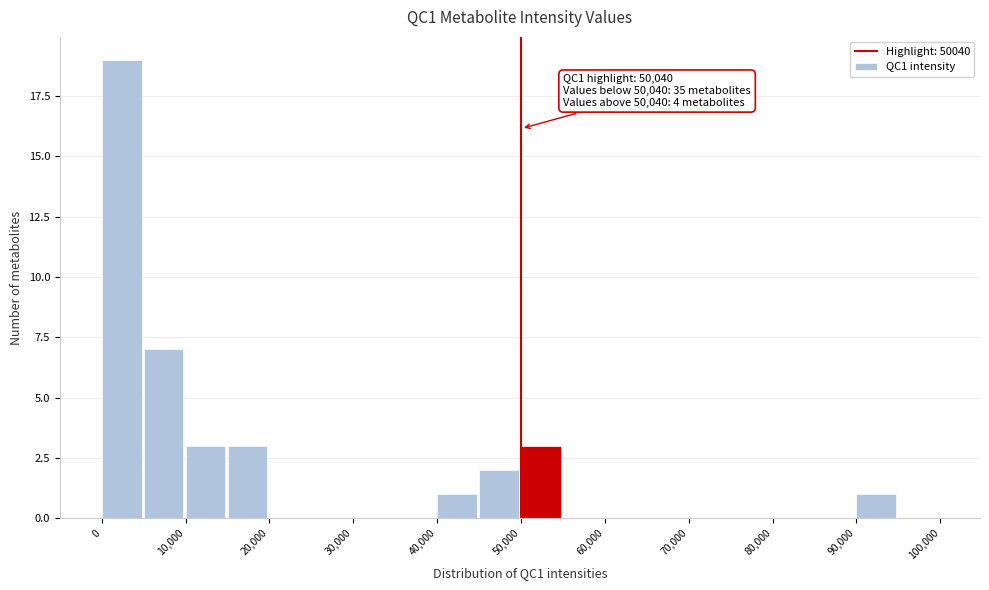

Over which range of the x-axis is the bar tallest?

0 to 5000